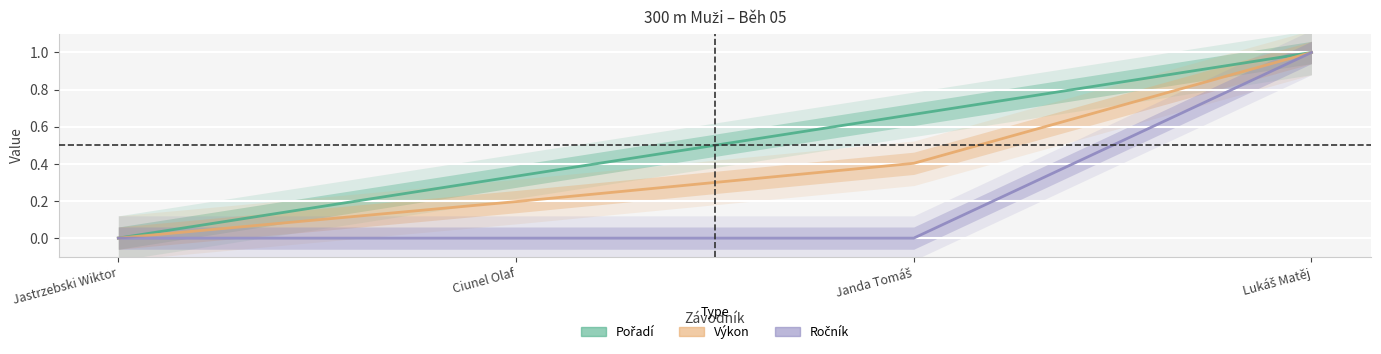

True or false: Ročník and Pořadí cross at least once.

False